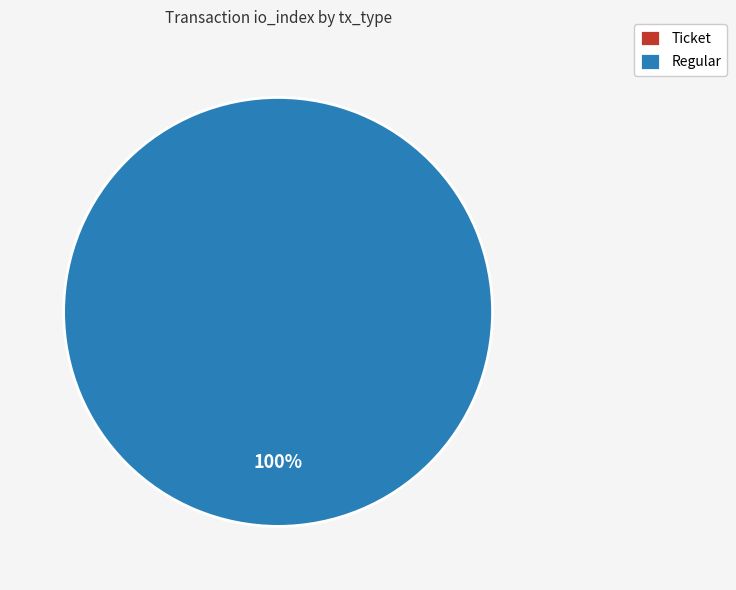

How many slices are in this pie chart?

2